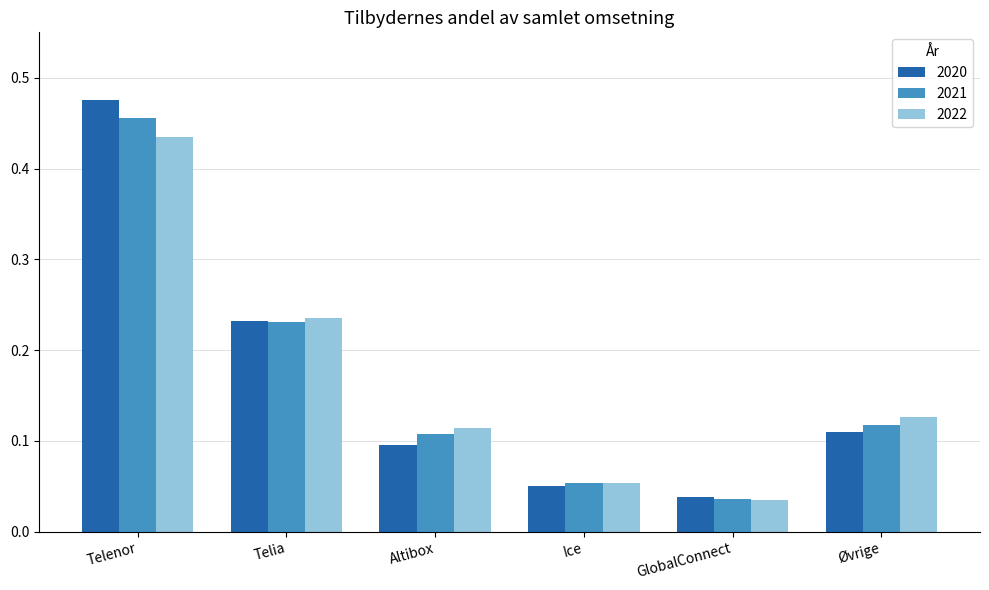

At which label is 2020 closest to 0?

GlobalConnect